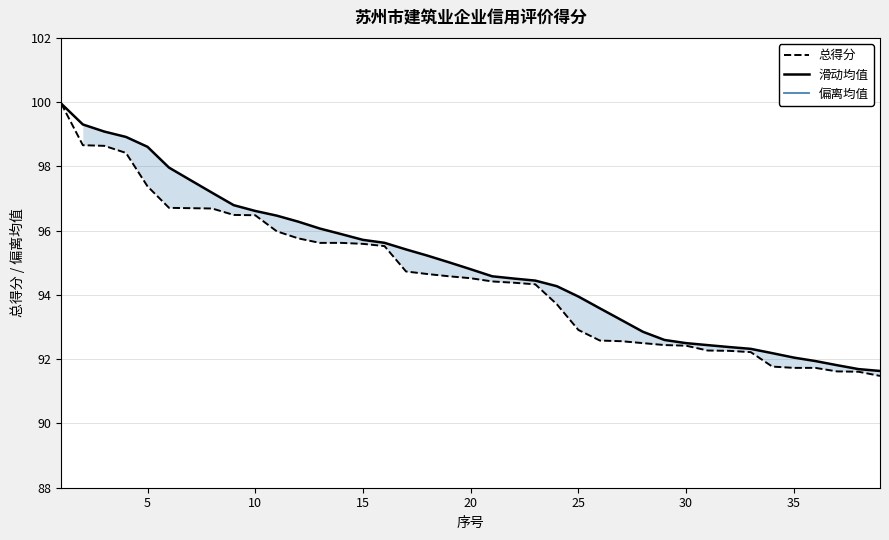

What is the minimum value for 滑动均值?

91.6